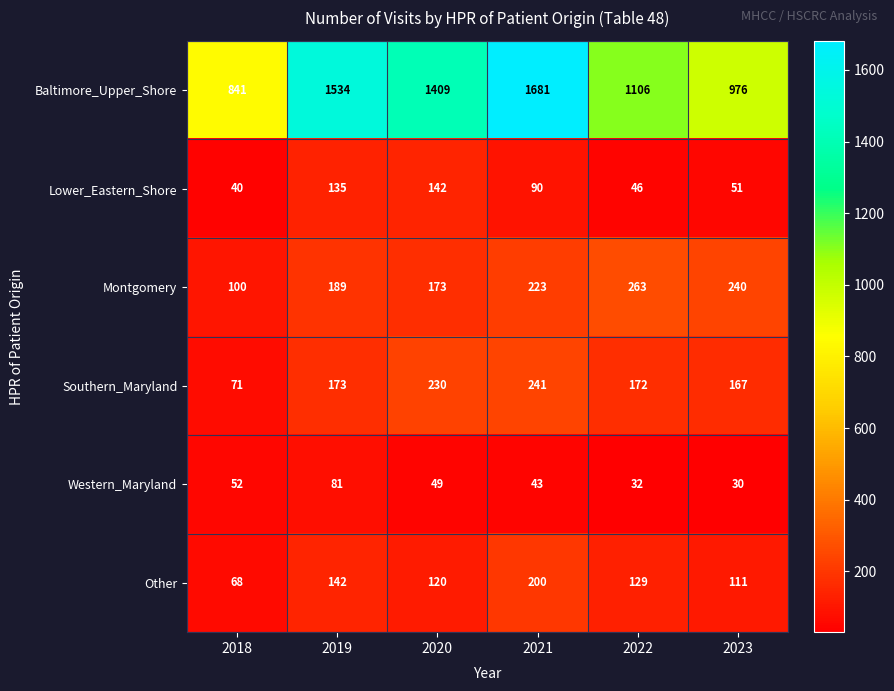

What is the difference between the Lower_Eastern_Shore values at 2020 and 2019?

7